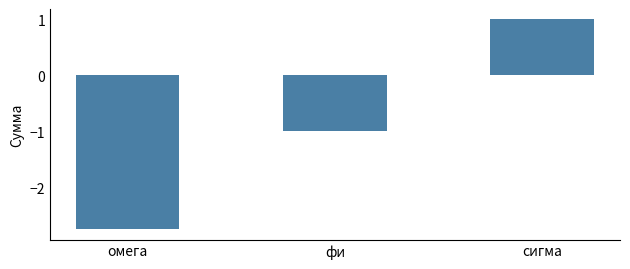

True or false: the data shows -1.0 at фи.

True